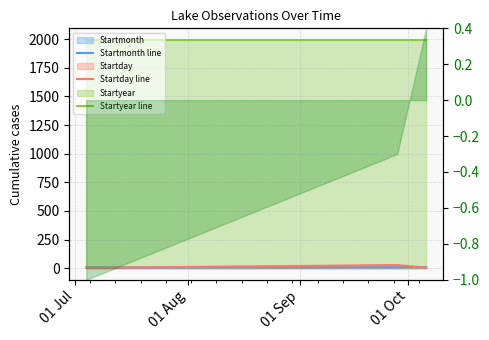

Reading left to right, transcribe all the data shown in this chart.

Startmonth line: 7	9	10
Startday line: 4	28	6
Startyear line: 1994	1994	1994